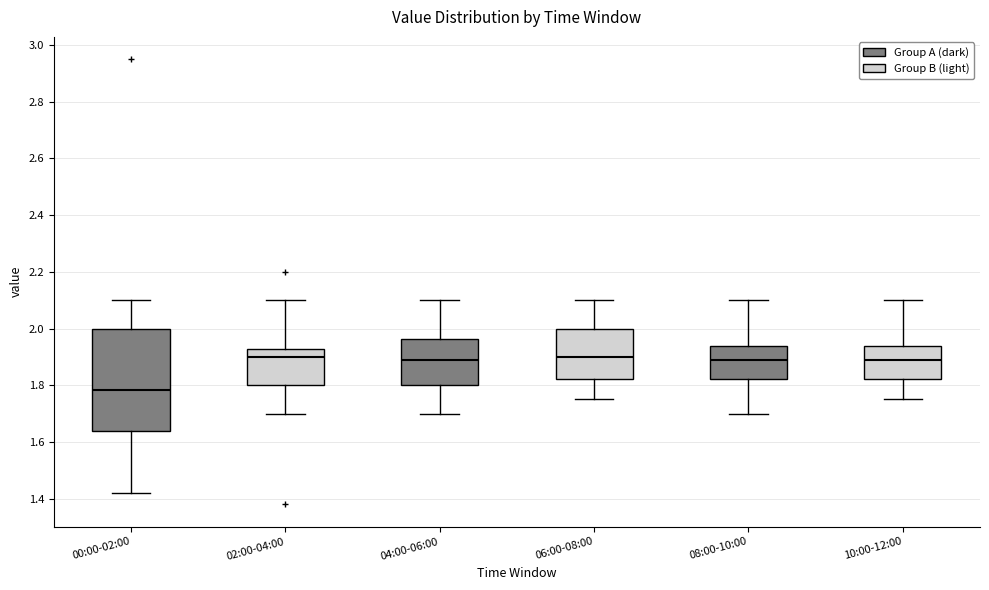

Which box is the tallest, from its lower edge to its upper edge?

00:00-02:00